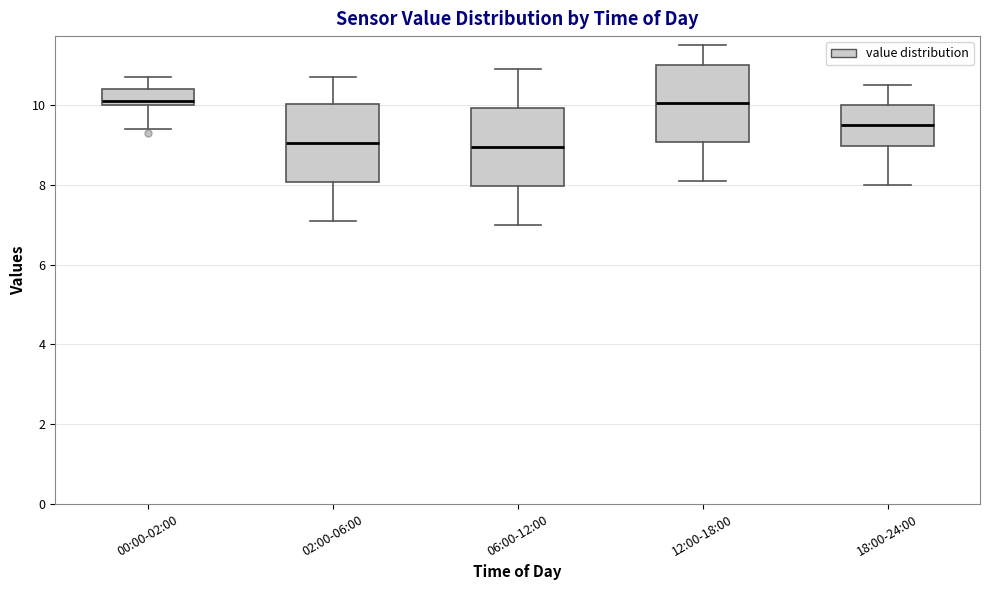

Where is the upper edge of the box for 18:00-24:00 on the y-axis? The values are not printed on the chart, so give them approximately, as read against the axis.

10.0